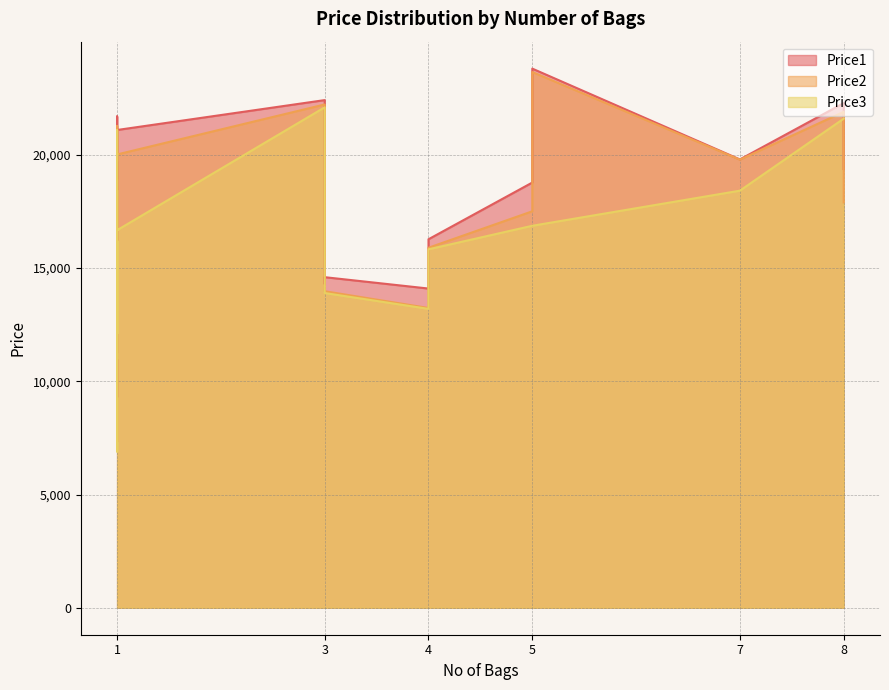

Reading left to right, extract all data points from this chart.

Price1: 18778	19678	17898	15299	9299	16658	10729	13599	21699	22419	19799	23809	22286	21099	16274	11249	19378	14097	14599	14299
Price2: 17509	18889	16474	14699	7329	16199	8890	13099	21278	22226	19788	23658	21900	20019	15899	11099	17899	13239	13979	14199
Price3: 16869	18399	16199	14399	6899	16199	6899	12099	21096	22100	18419	0	21599	16674	15829	10978	0	13199	13899	14199